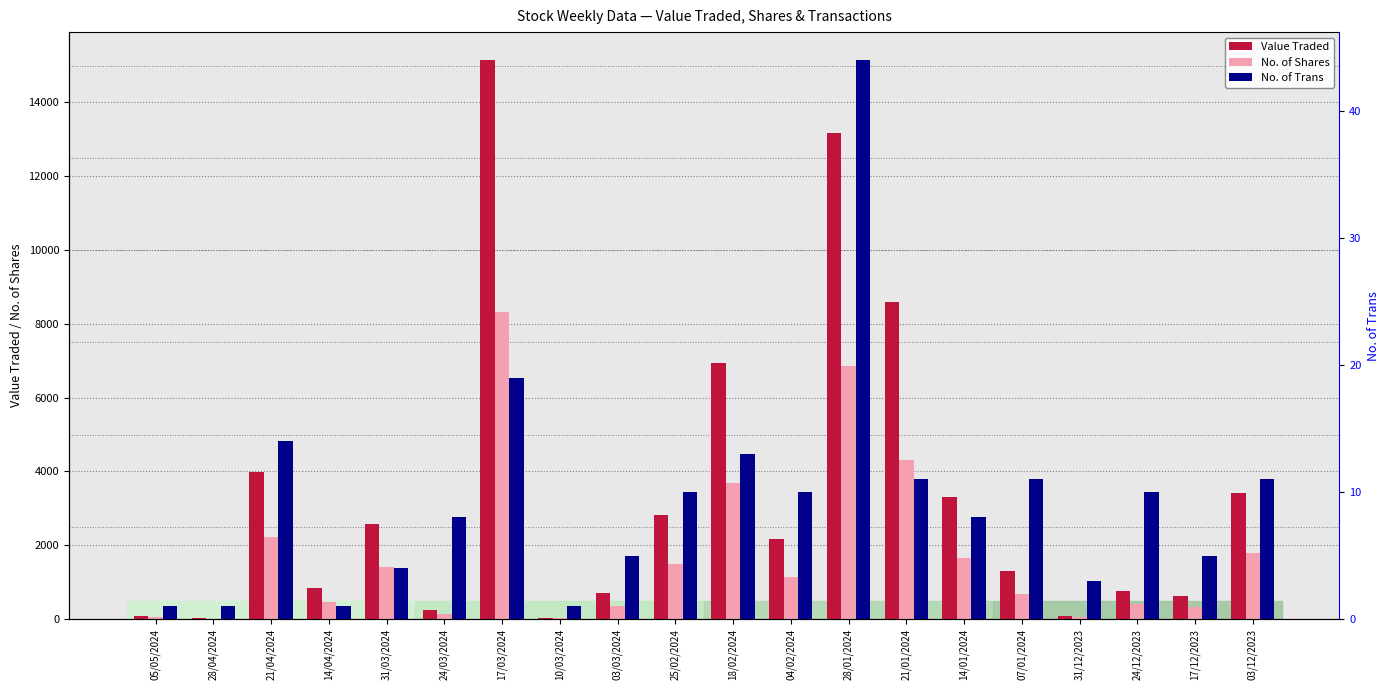

How many groups of bars are there?

20